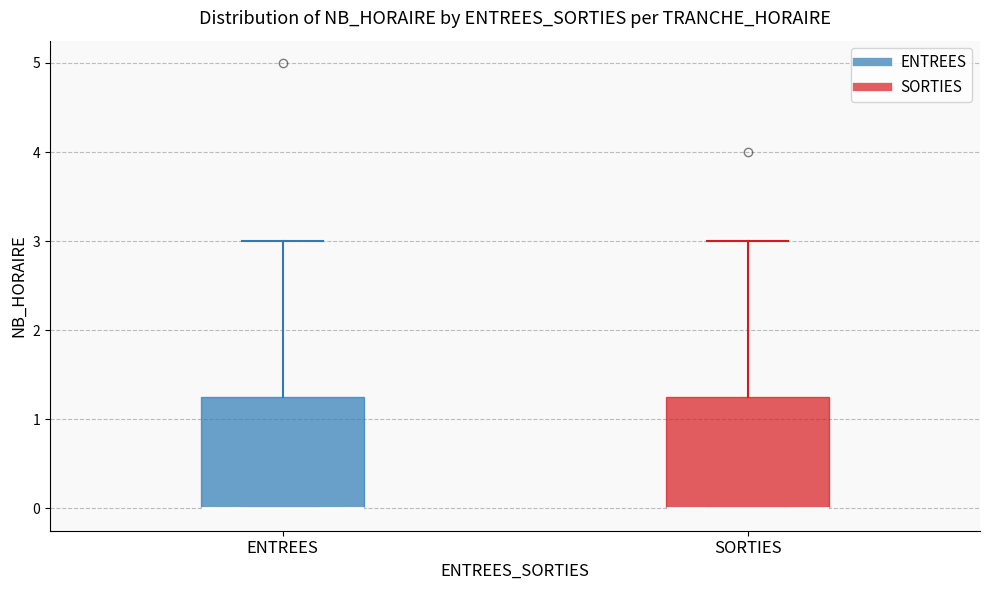

Where is the upper edge of the box for SORTIES on the y-axis? The values are not printed on the chart, so give them approximately, as read against the axis.

1.3